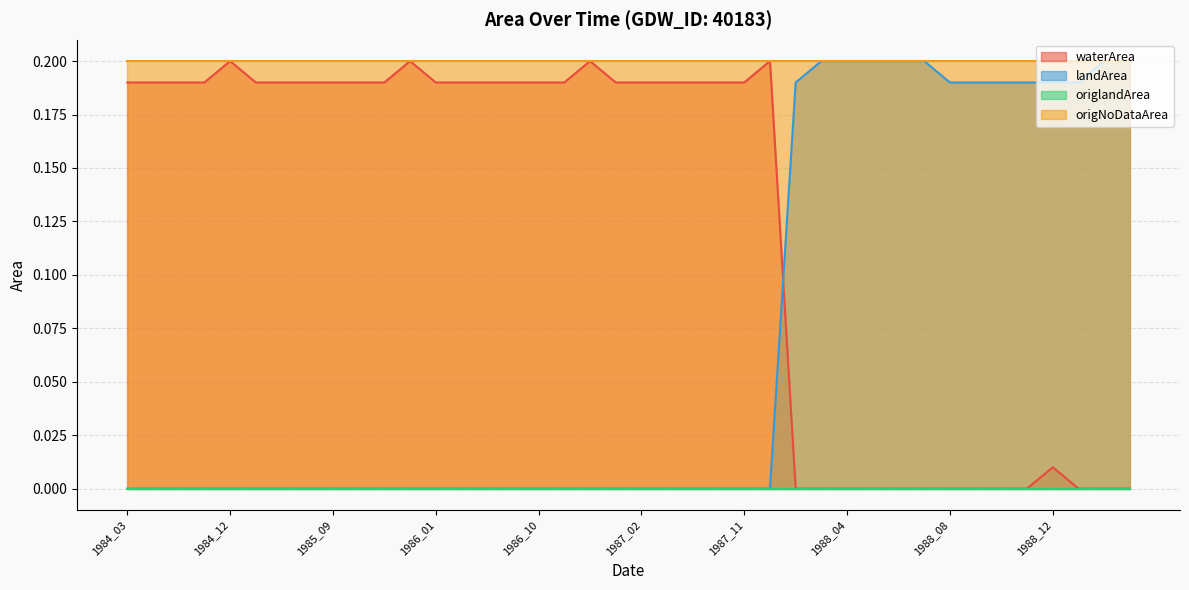

What is the difference between the highest and lowest values at 1987_11?

0.2